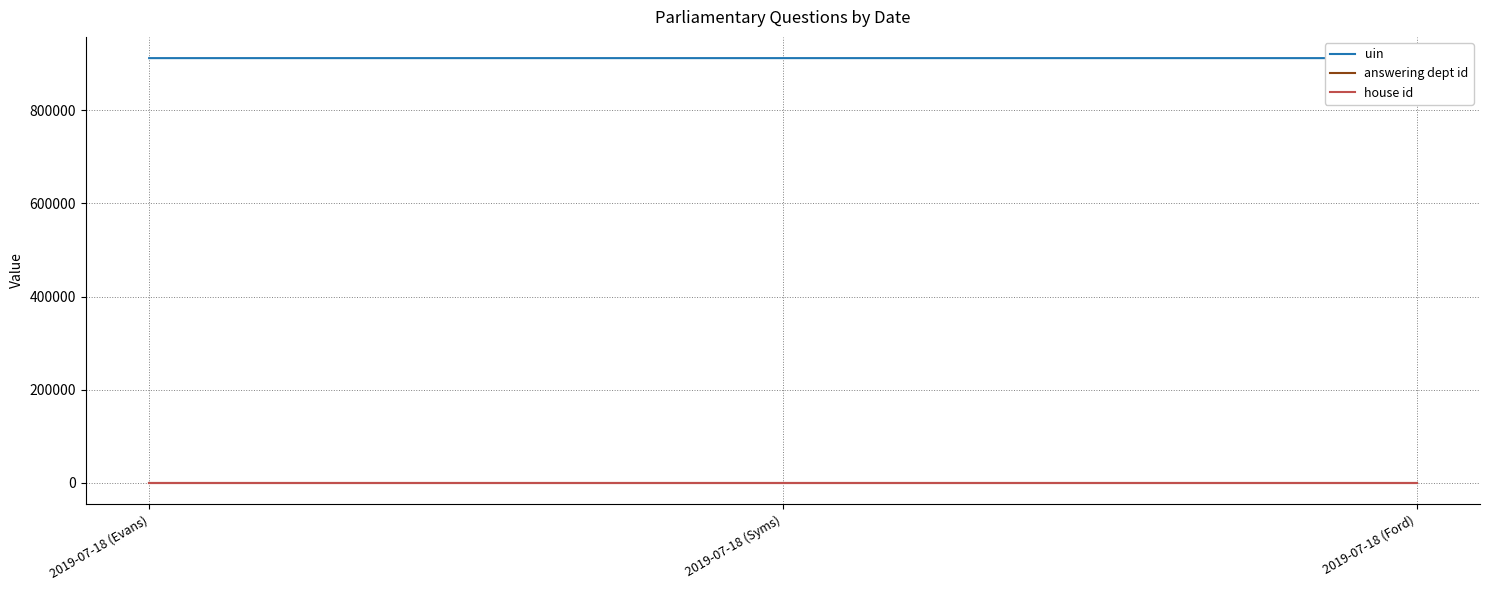

What are all the series names shown in the legend?

uin, answering dept id, house id